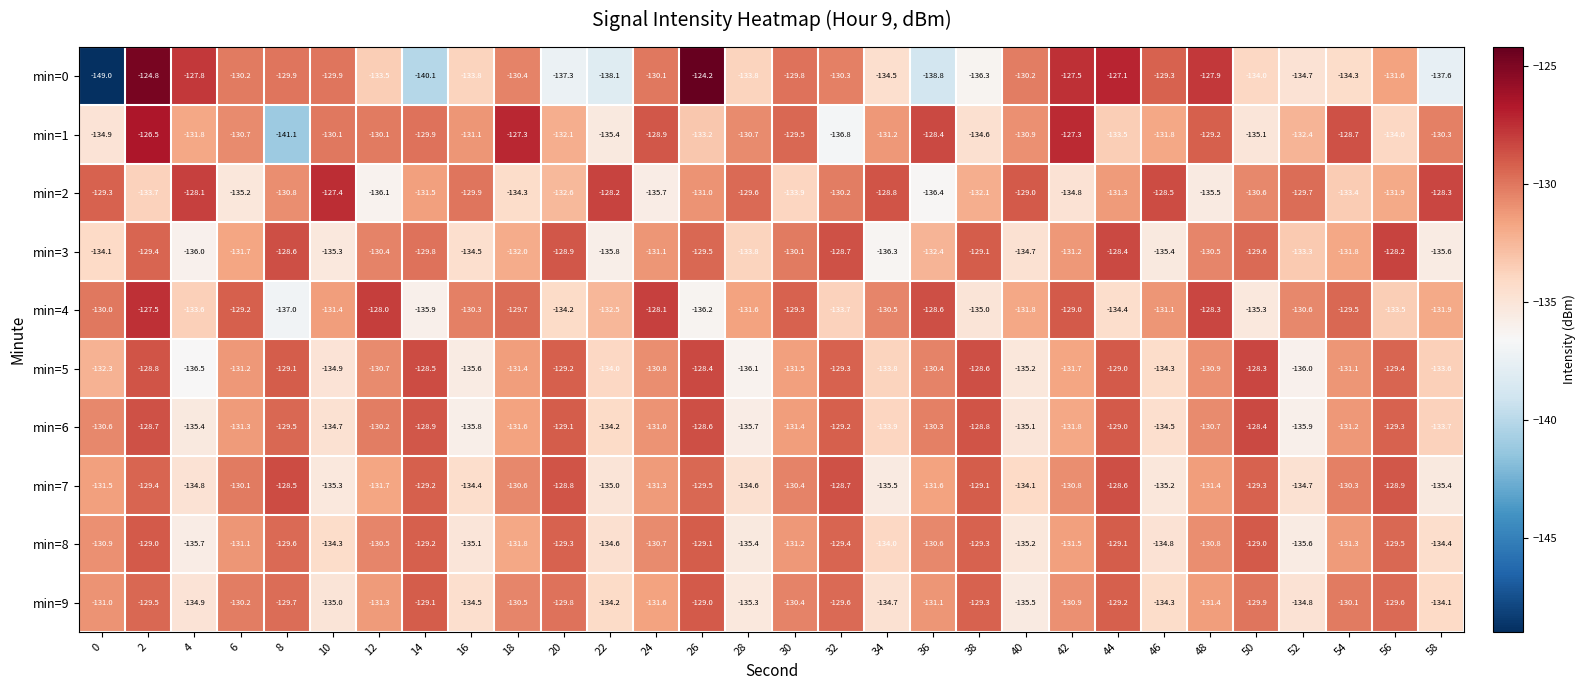

Which series changed the most between 26 and 30?

min=4